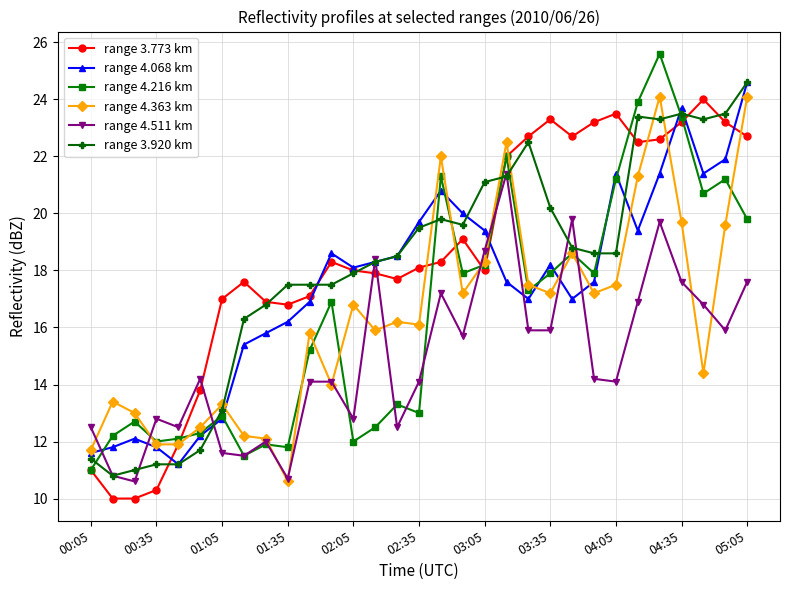

True or false: range 3.773 km has more than 0 interior local peaks.

True